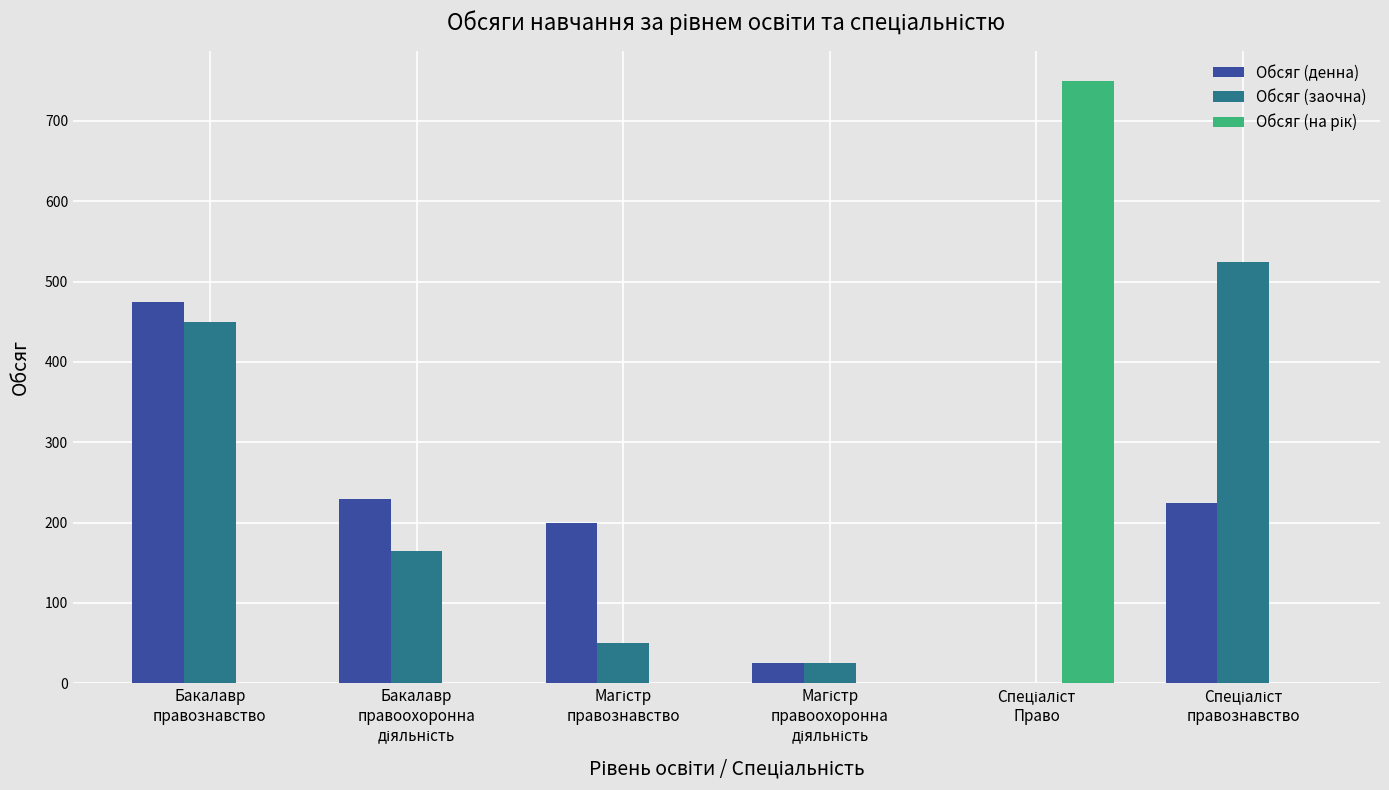

What is the maximum value for Обсяг (заочна)?

525